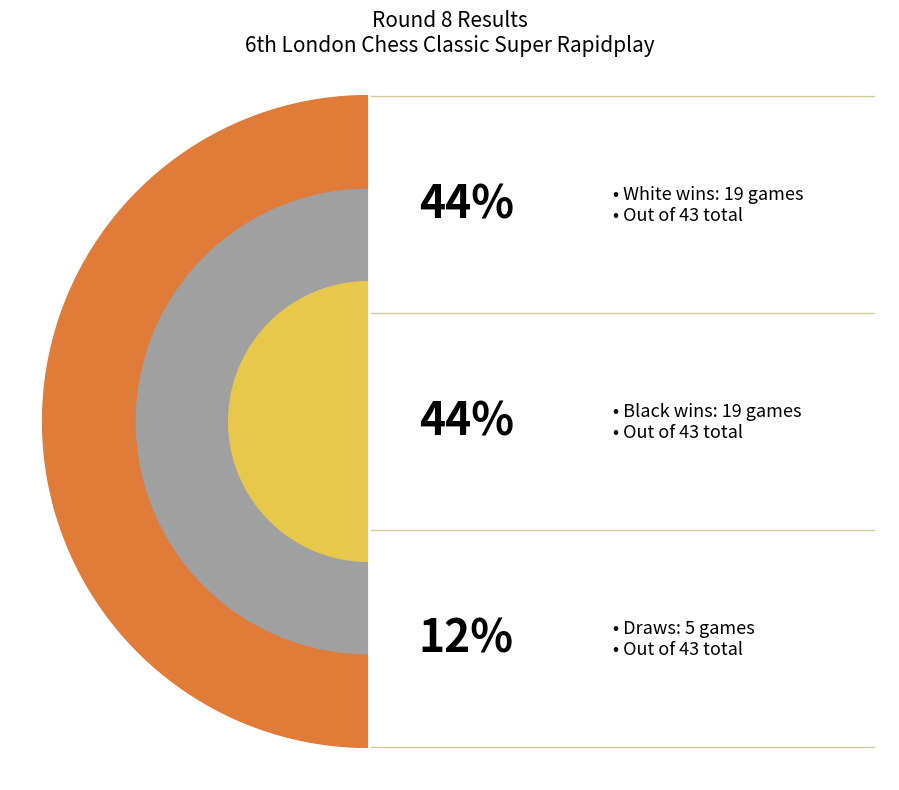

To the nearest percent, what is the combined percentage of 1 - 0 and ½ - ½?

56%